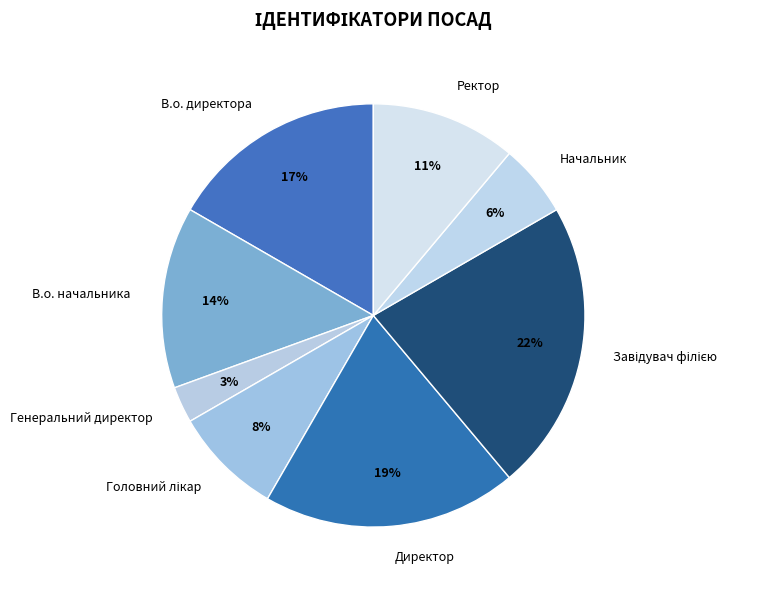

Combined, do Директор and Генеральний директор account for over 50%?

No